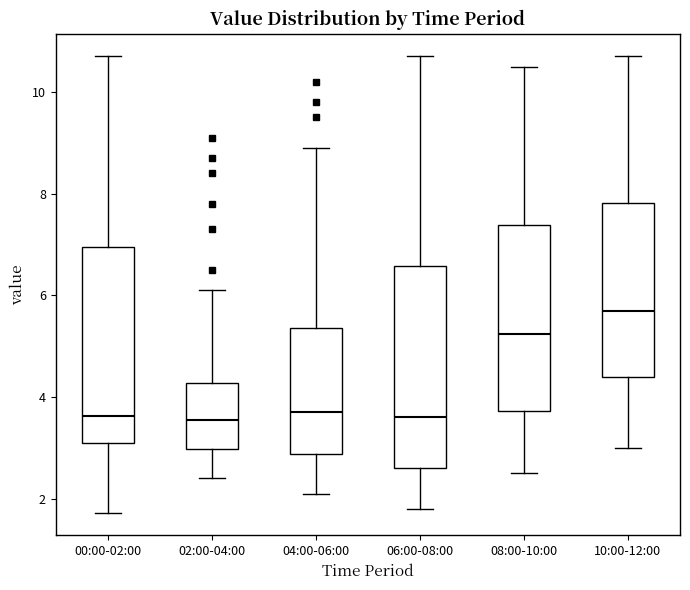

Reading left to right, transcribe this box plot: for each box, give where its median line is, the range the box spans, and where its two whiskers end, as read against the y-axis. The values are not printed on the chart, so give them approximately, as read against the axis.

00:00-02:00: median 3.6, box 3.0 to 7.0, whiskers 1.8 to 10.8
02:00-04:00: median 3.6, box 3.0 to 4.2, whiskers 2.4 to 6.2
04:00-06:00: median 3.8, box 2.8 to 5.4, whiskers 2.2 to 9.0
06:00-08:00: median 3.6, box 2.6 to 6.6, whiskers 1.8 to 10.8
08:00-10:00: median 5.2, box 3.8 to 7.4, whiskers 2.6 to 10.6
10:00-12:00: median 5.8, box 4.4 to 7.8, whiskers 3.0 to 10.8